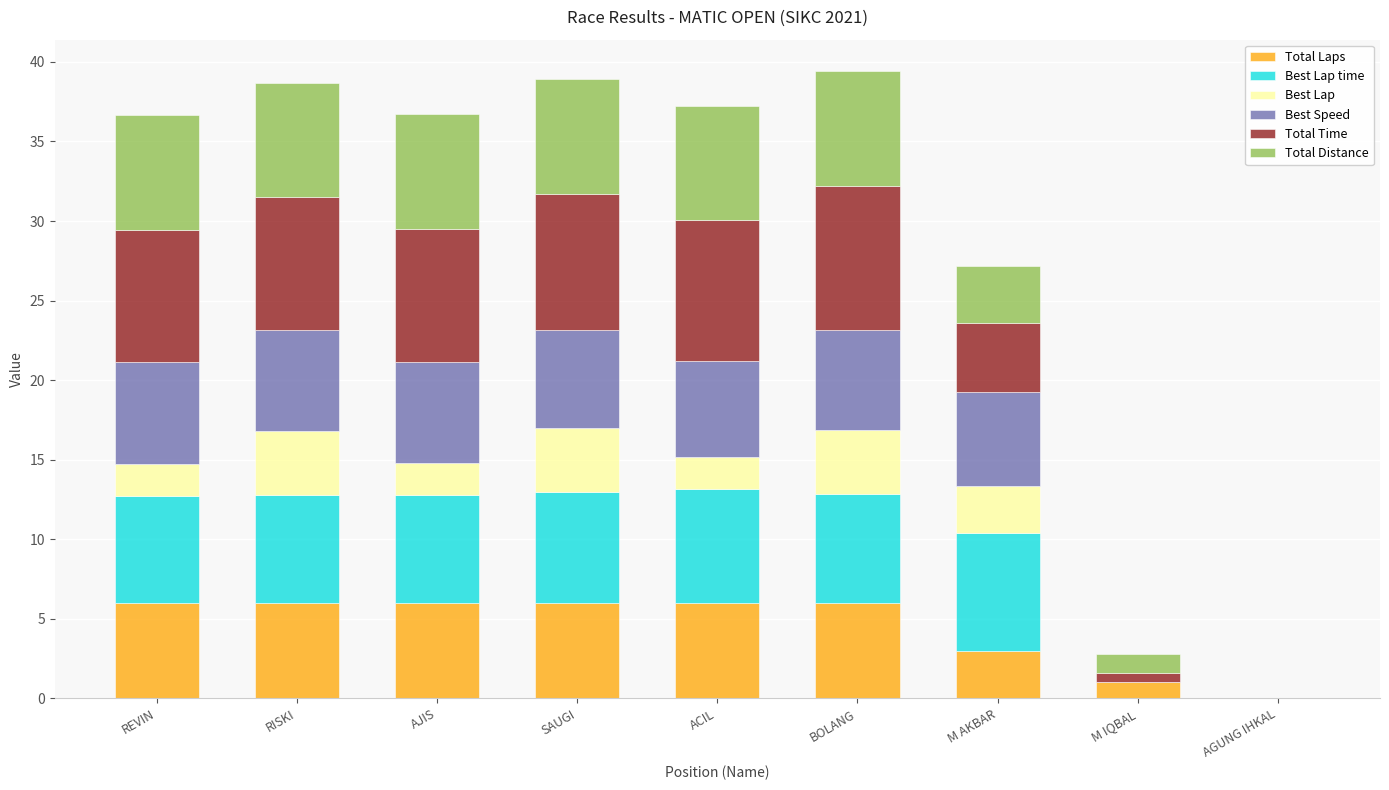

What is the maximum value for Total Laps?

6.0